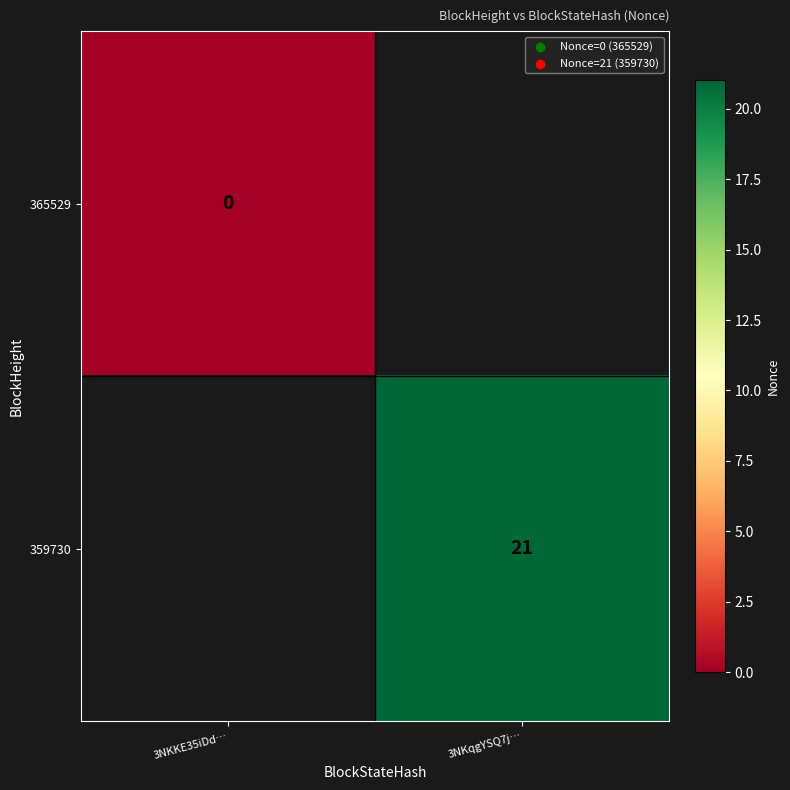

The 359730 series shows 32 at 3NKqgYSQ7j…. True or false?

False